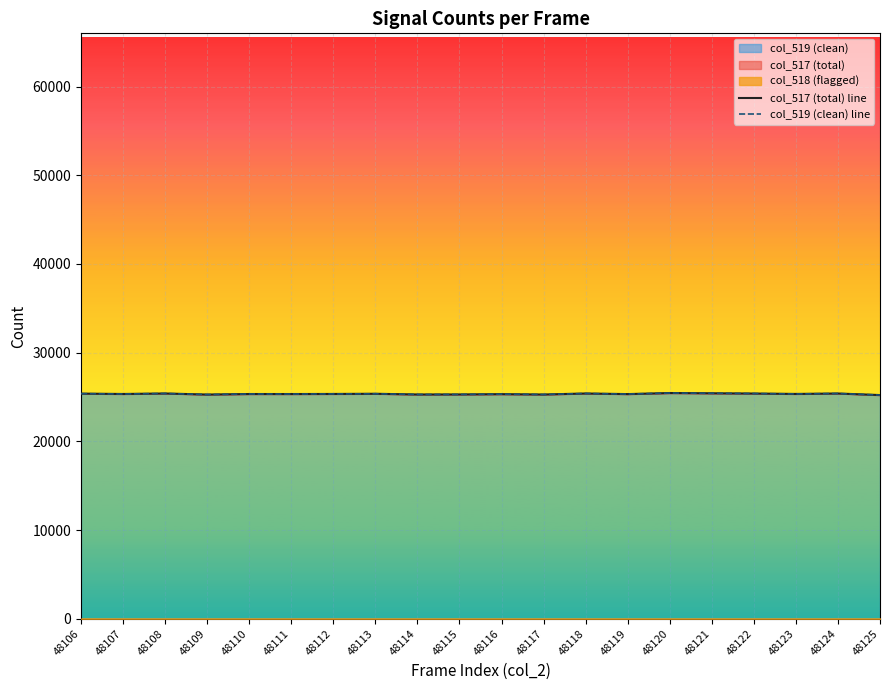

True or false: col_517 (total) line and col_519 (clean) line cross at least once.

False